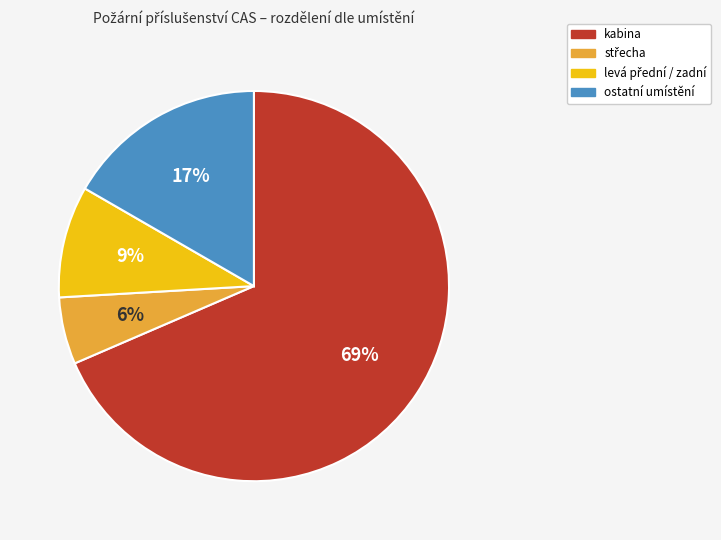

Is there a majority slice in this chart?

Yes